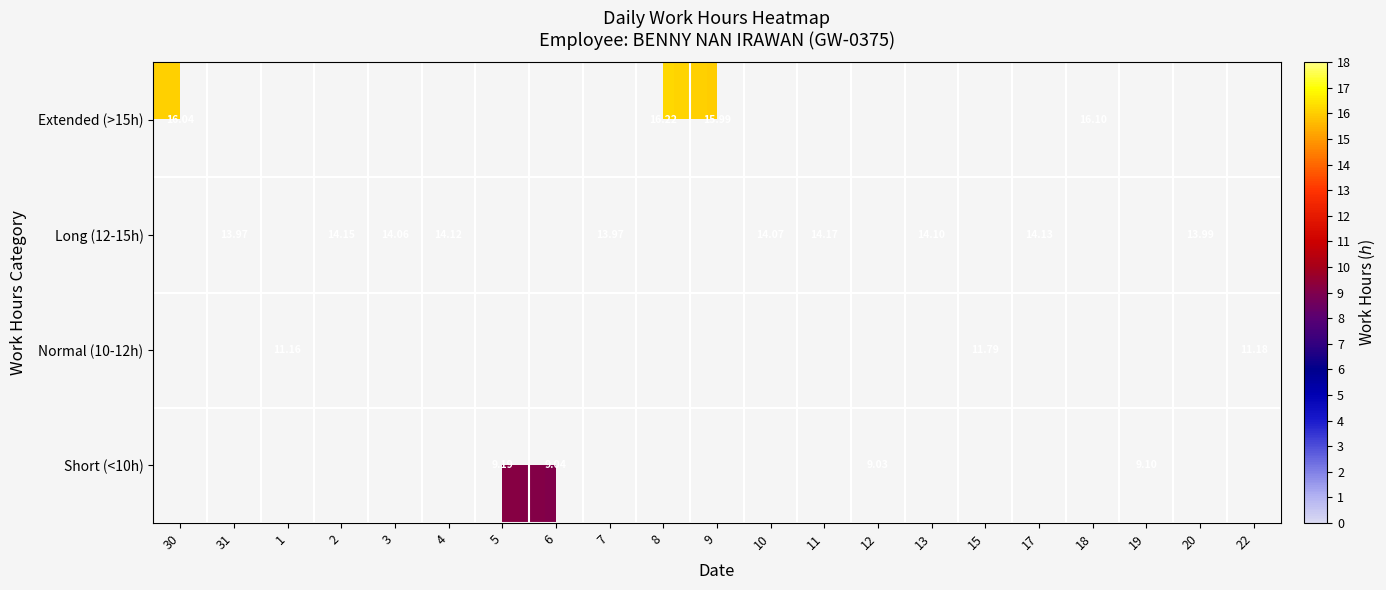

Which label corresponds to the largest value in the chart?

8